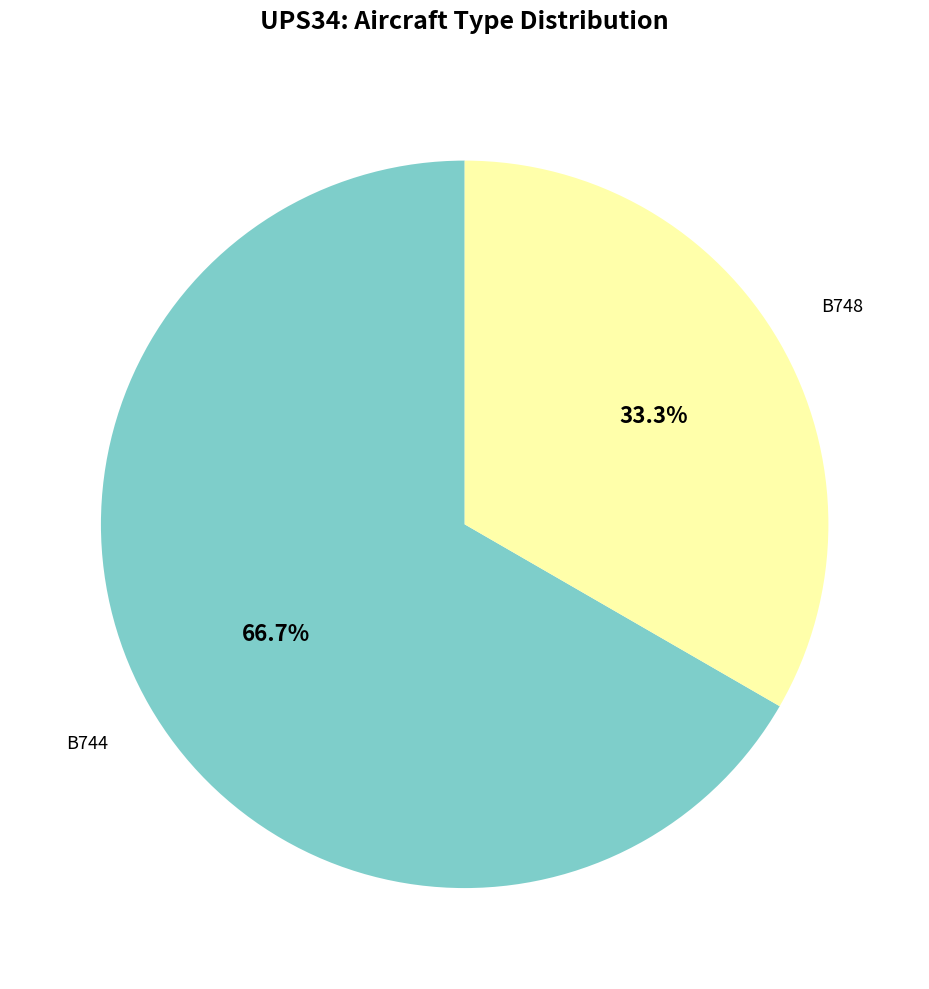

The B748 slice represents 33% of the pie. True or false?

True